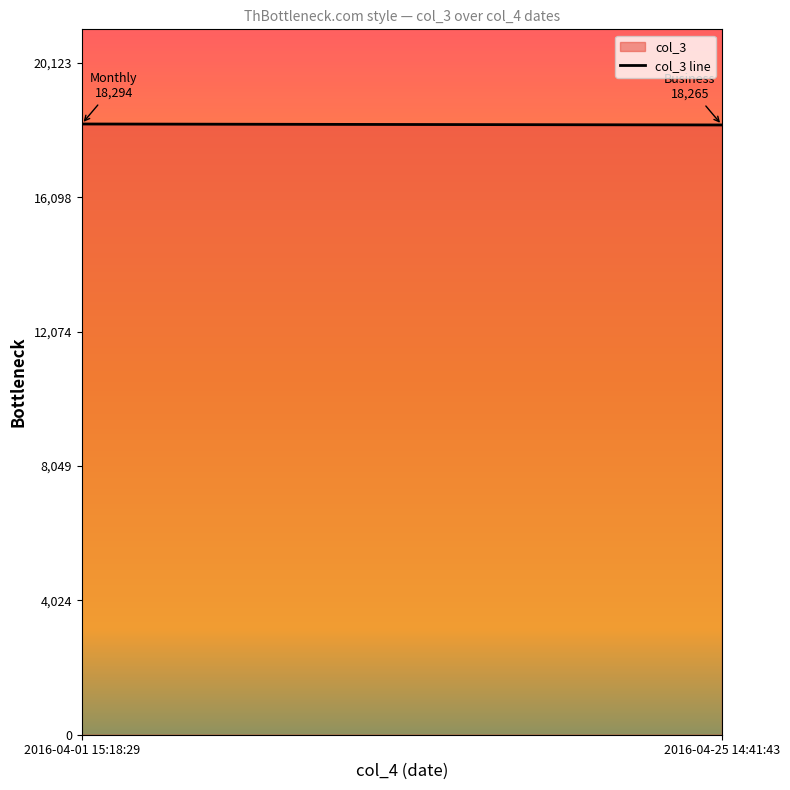

How many categories are shown in the chart?

2